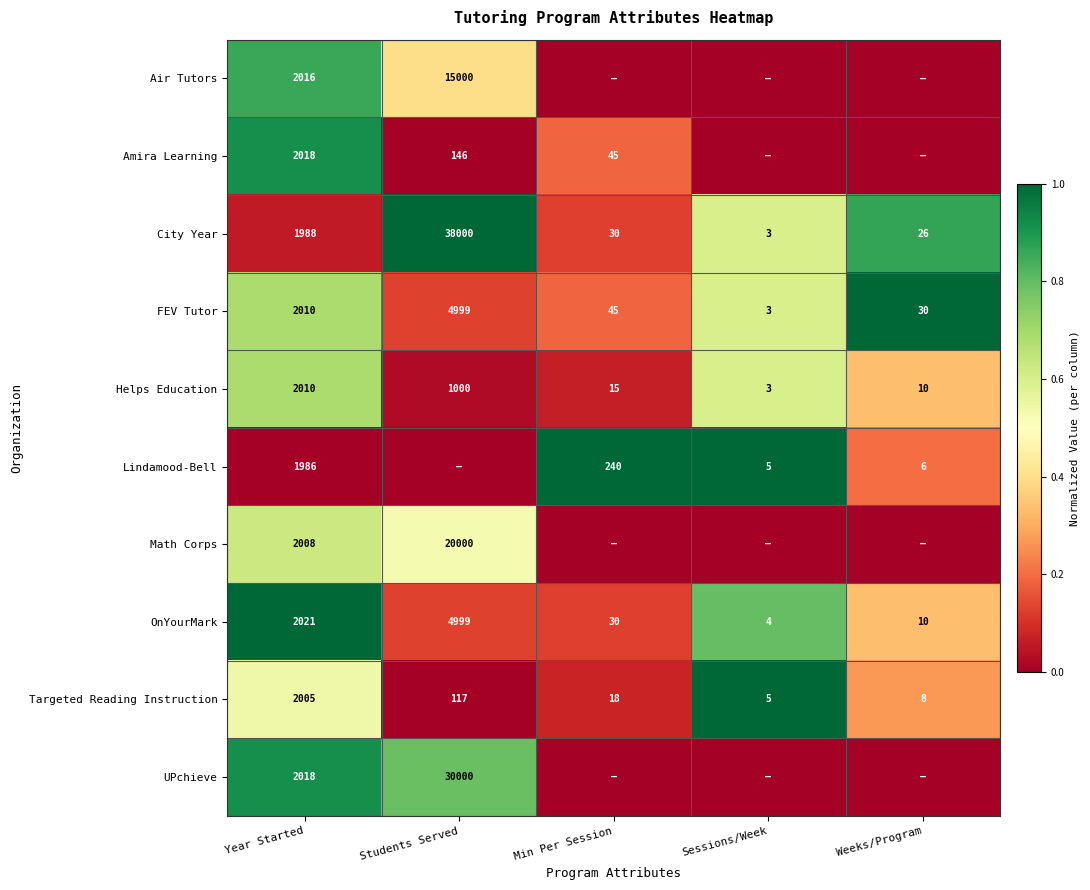

List the labels in order of OnYourMark value, smallest first.

Sessions/Week, Weeks/Program, Min Per Session, Year Started, Students Served